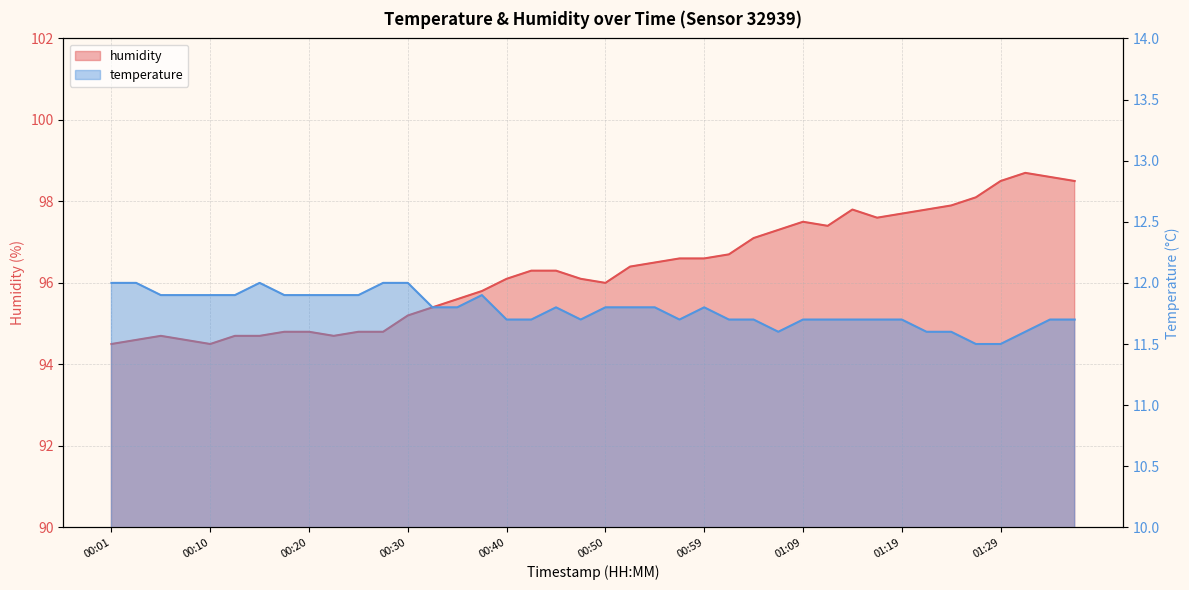

What is the label of the 29th point from the left?

01:09